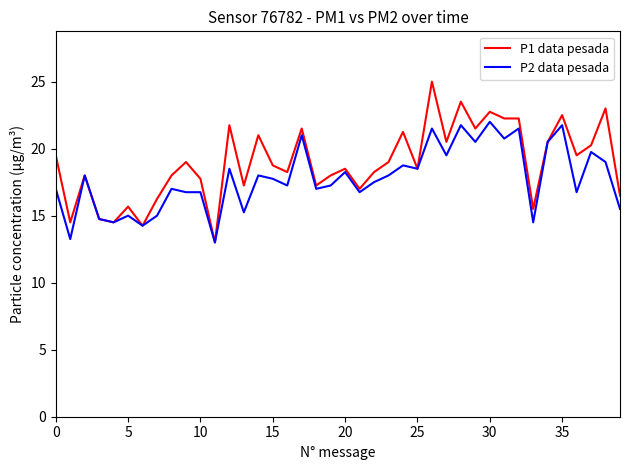

How many lines are shown in the chart?

2